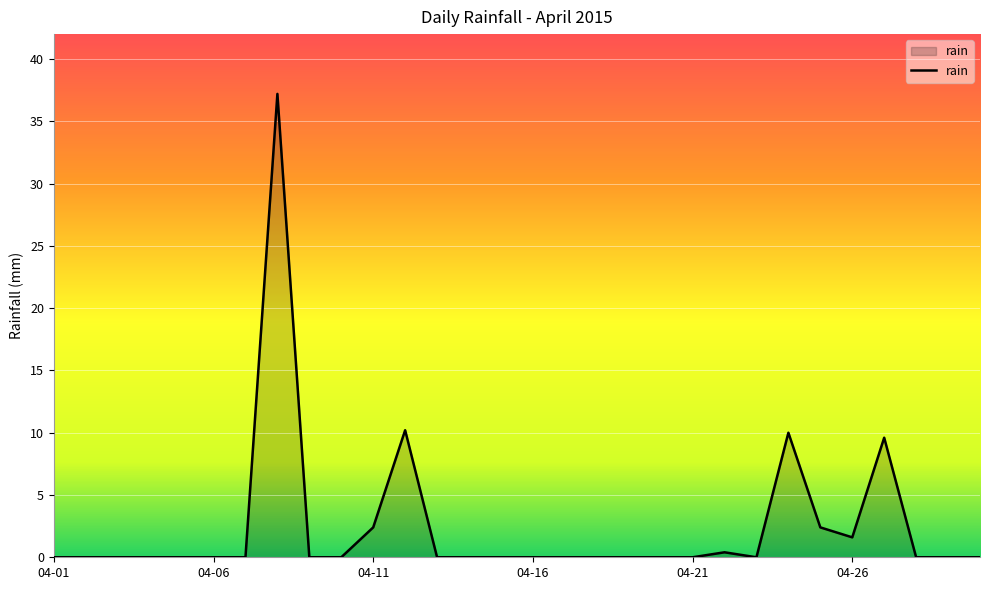

What is the greatest value displayed?

37.2